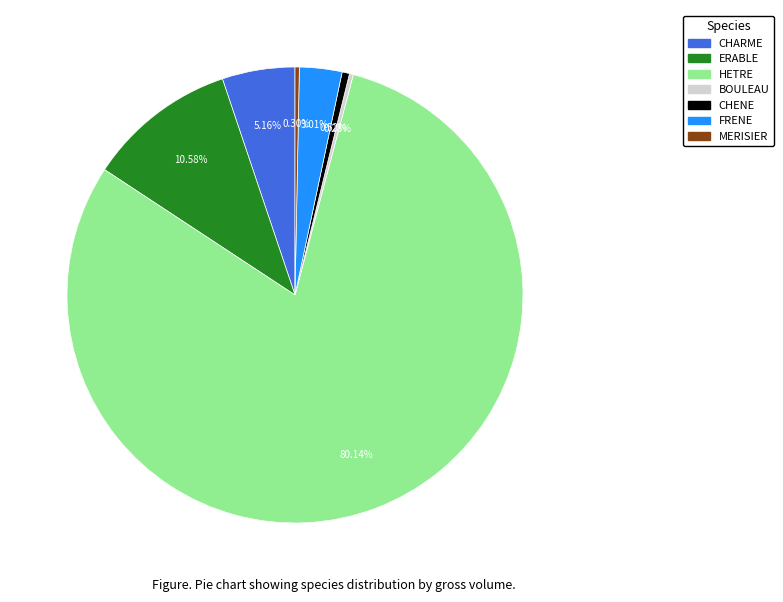

Is it true that MERISIER is 6% of the pie?

False